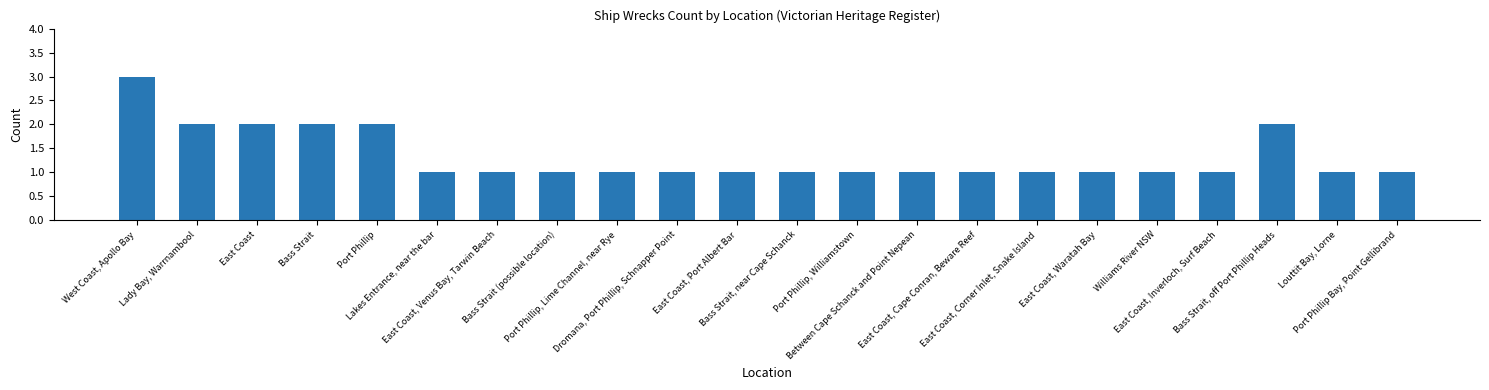

What is the sum of all values?

29